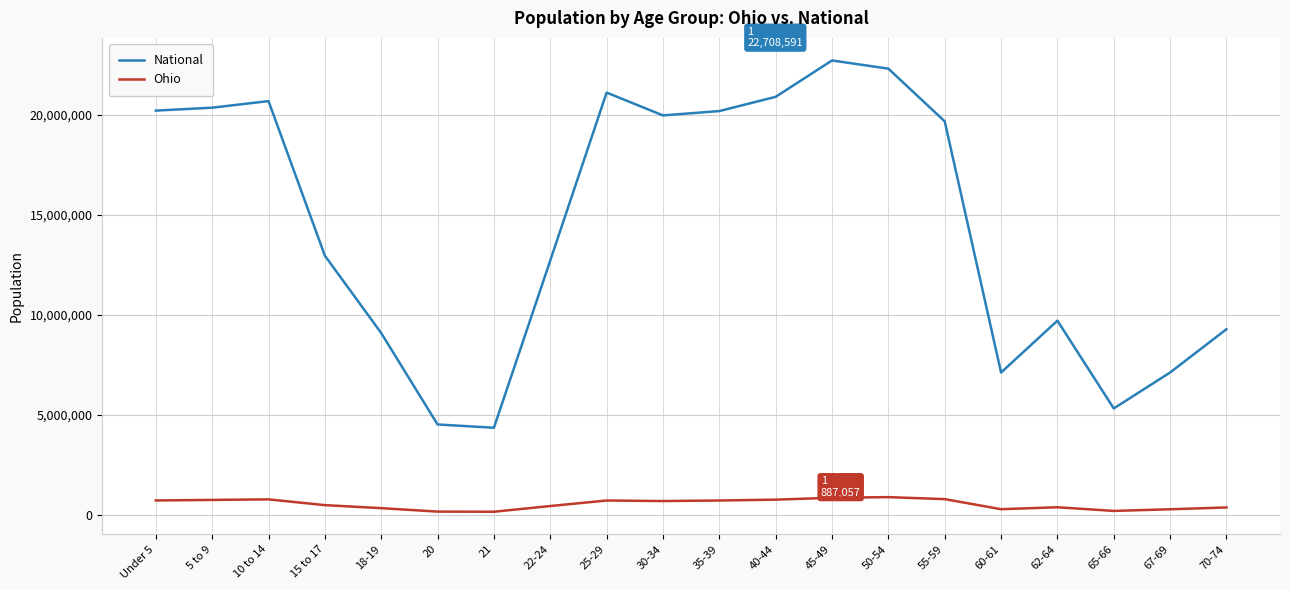

What is the greatest value displayed?

22708591